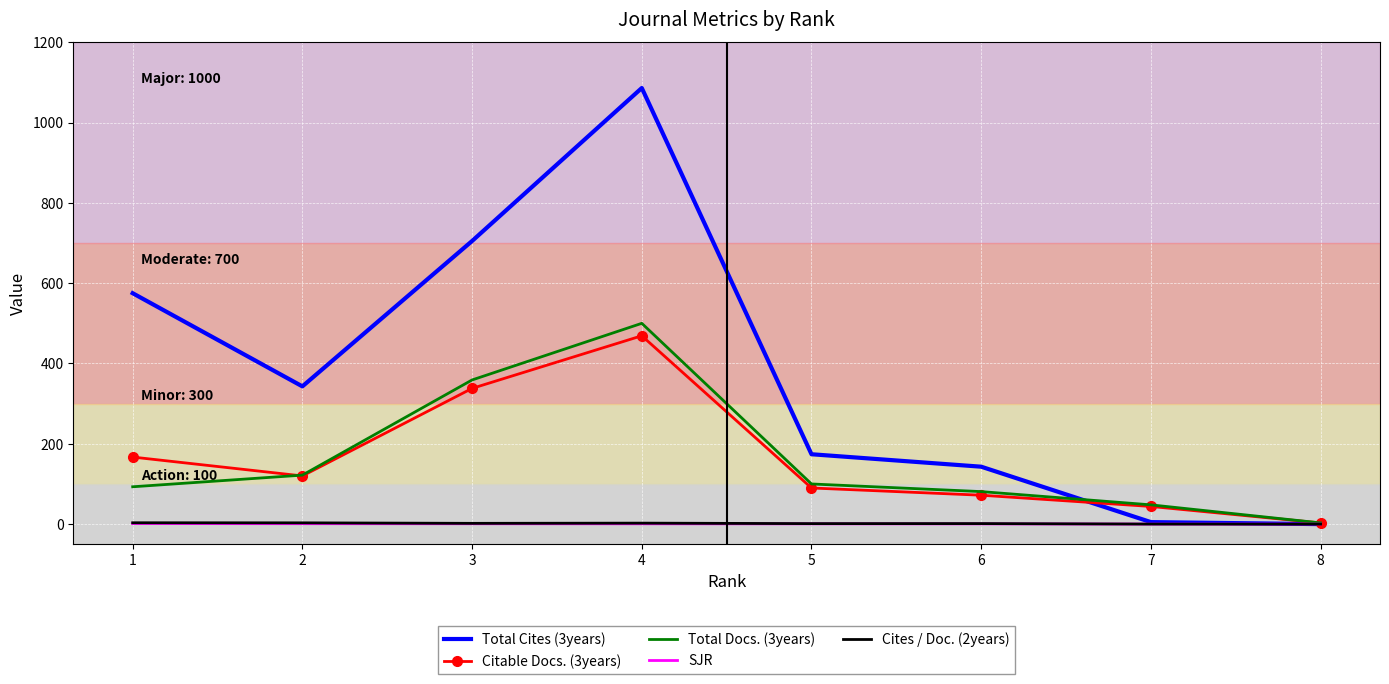

List the labels in order of Citable Docs. (3years) value, largest first.

4, 3, 1, 2, 5, 6, 7, 8